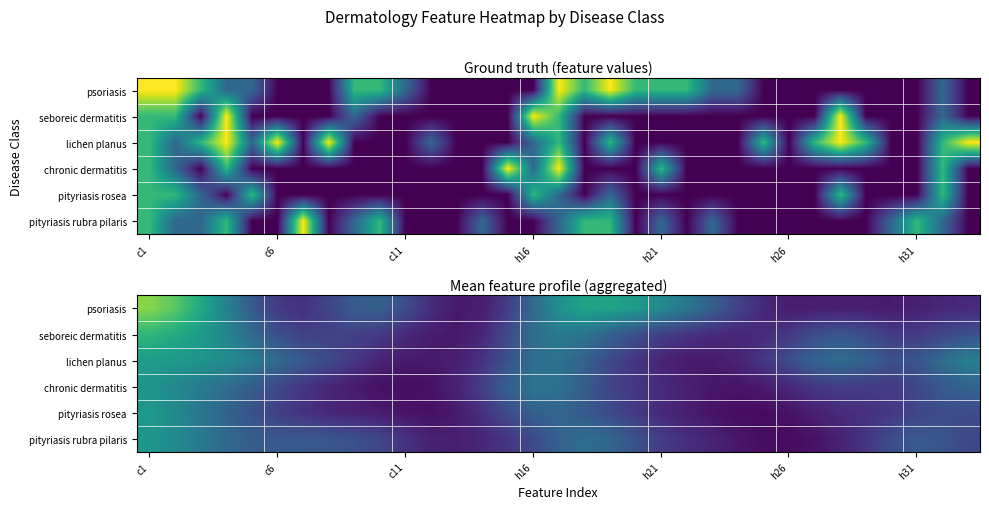

Which series has the largest total across all categories?

psoriasis